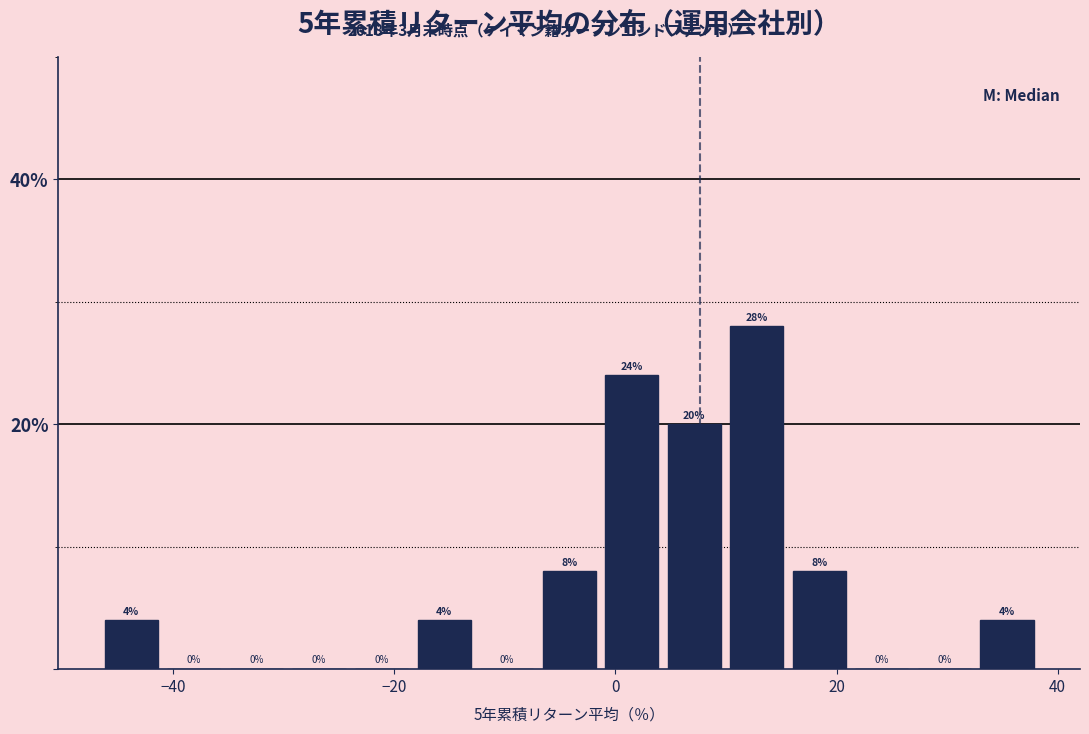

Read against the x-axis, roughly where is the centre of the tallest bar?

12